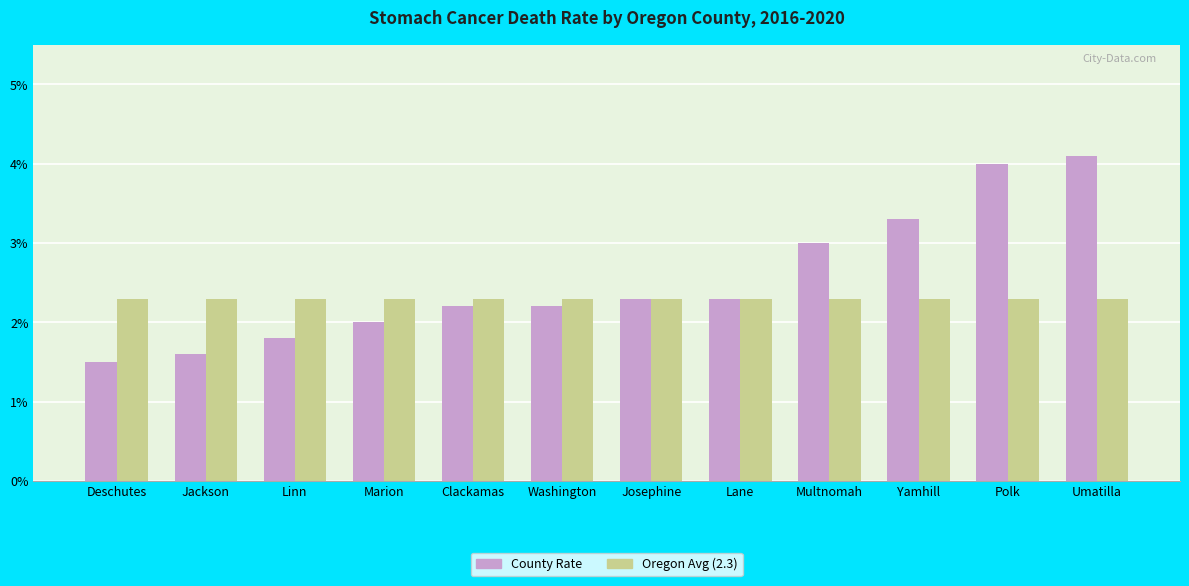

What is the smallest value displayed?

1.5